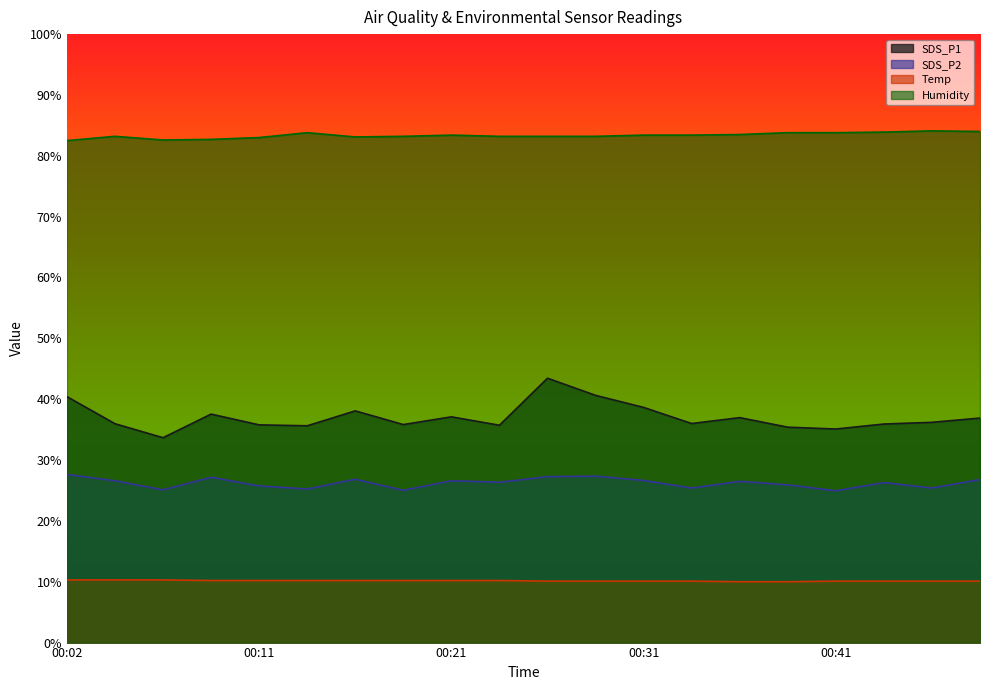

What is the difference between the Humidity values at 00:36 and 00:48?

0.5